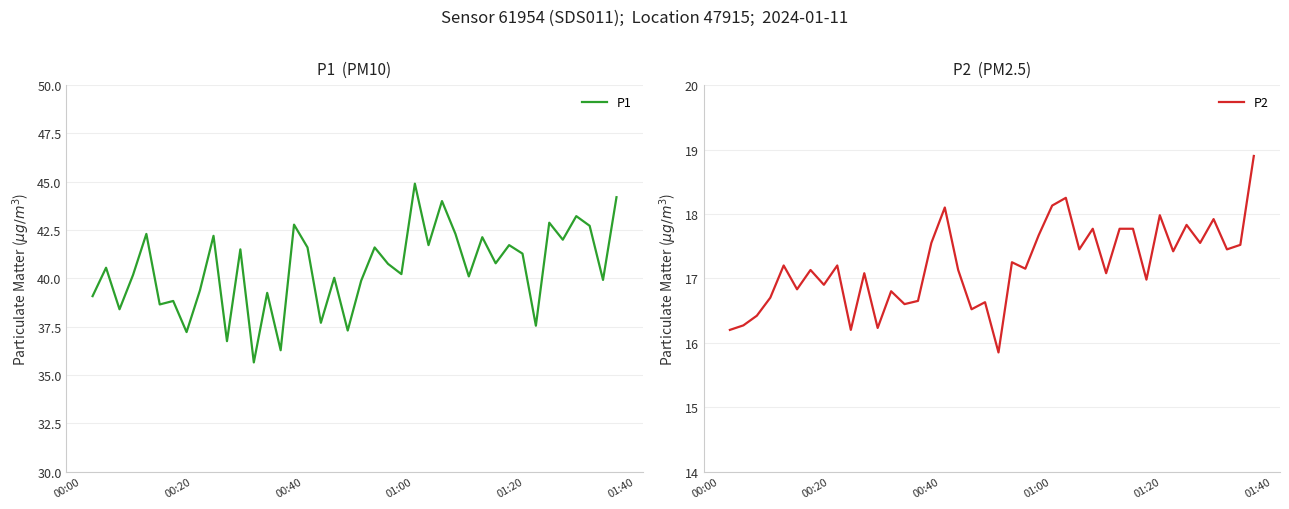

Rank the series by their average value, from lowest to highest.

P2, P1